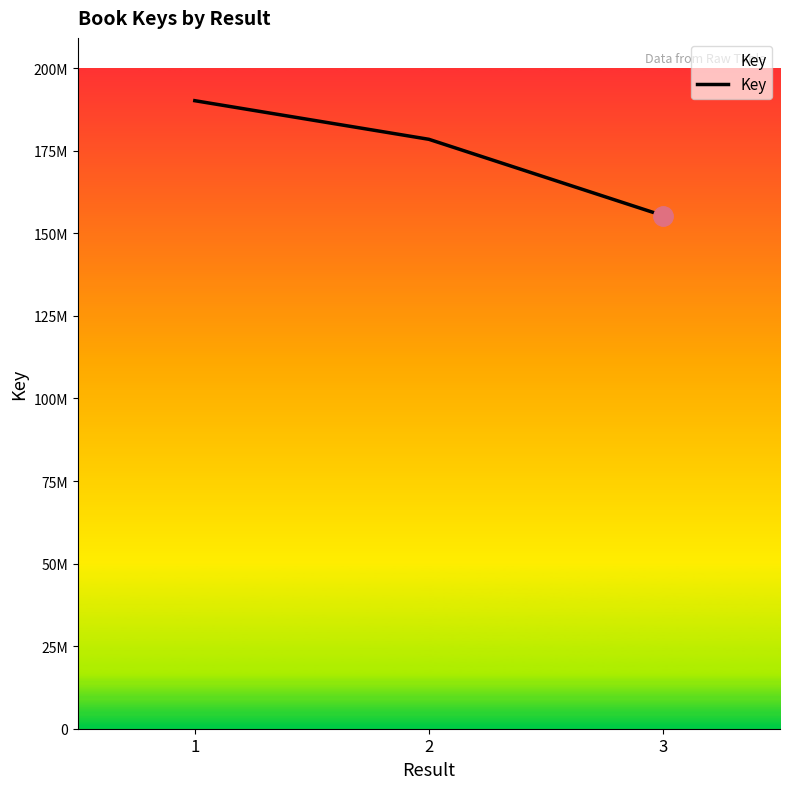

Does the chart display data point markers on the line(s)?

No